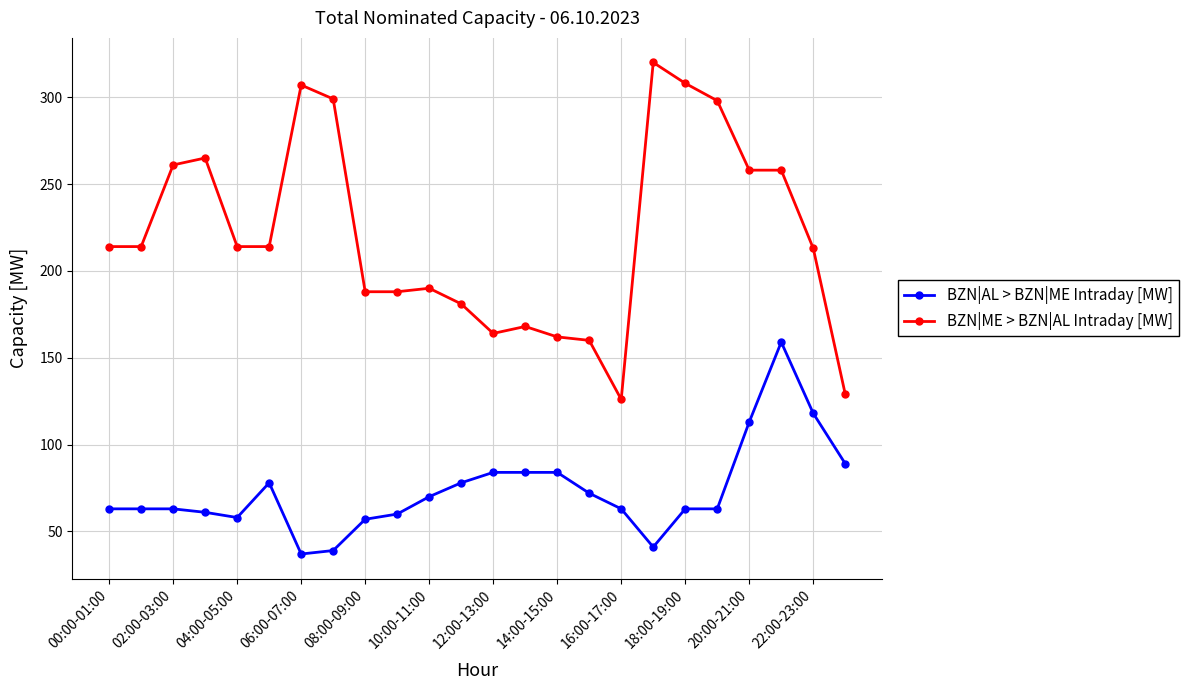

At how many categories does at least one series exceed 100?

24